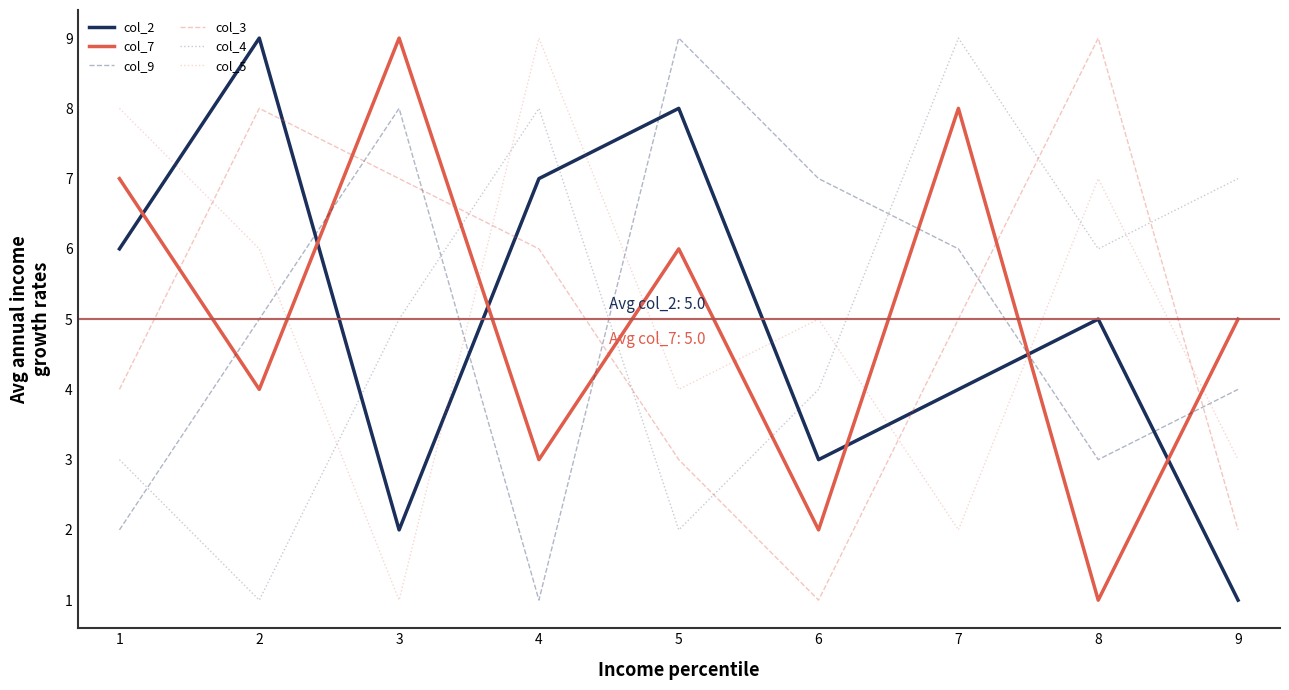

How many times do col_9 and col_7 cross each other?

6